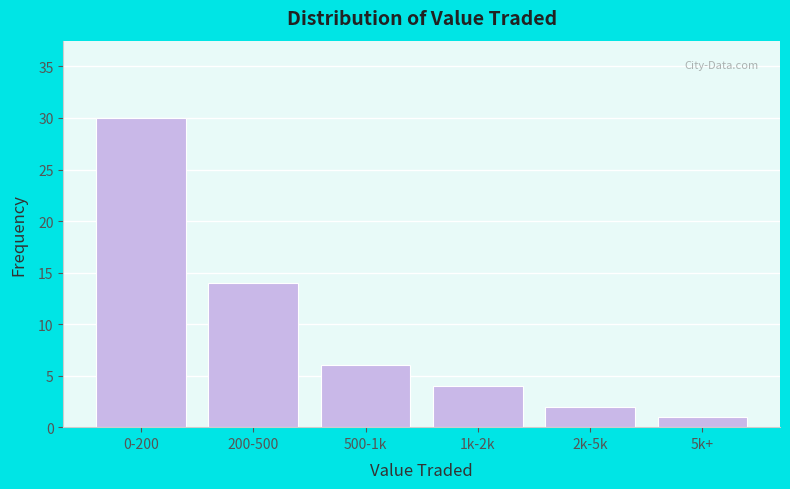

Reading right to left, list all the values displayed in this chart.

5k+=1	2k-5k=2	1k-2k=4	500-1k=6	200-500=14	0-200=30